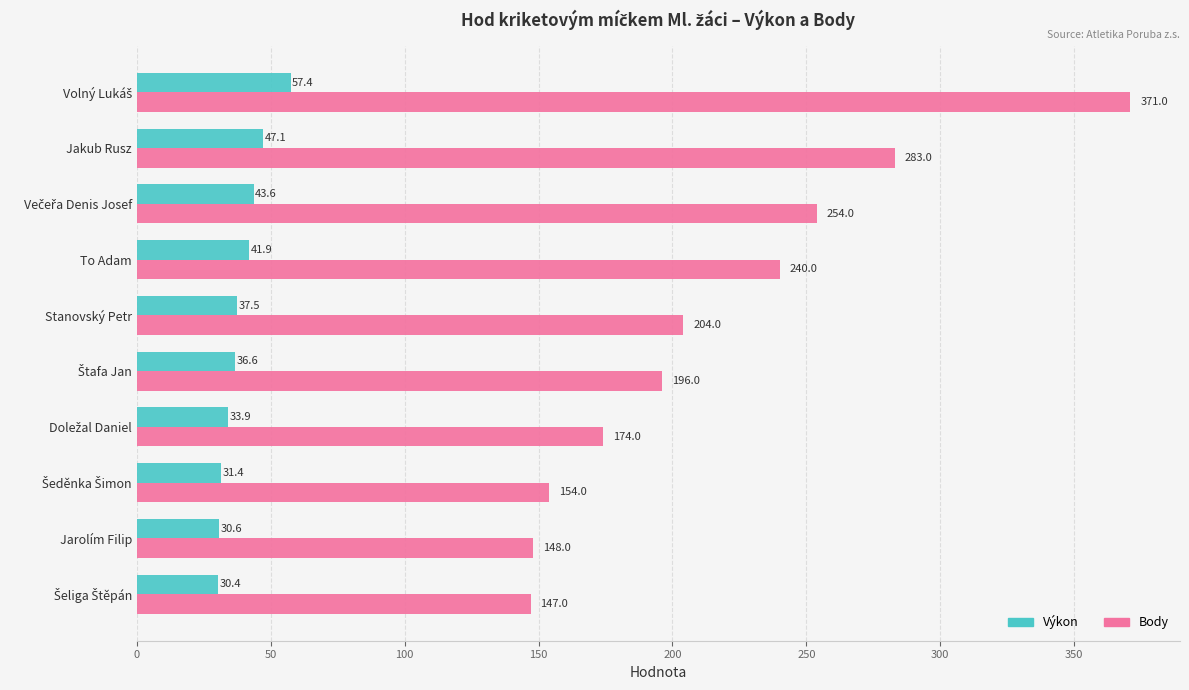

The Body series shows 42.2 at Stanovský Petr. True or false?

False